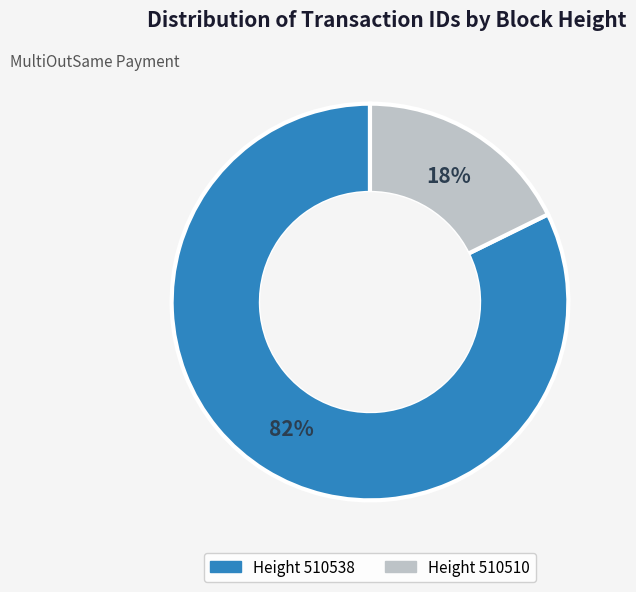

To the nearest percent, what is the average slice percentage?

50%